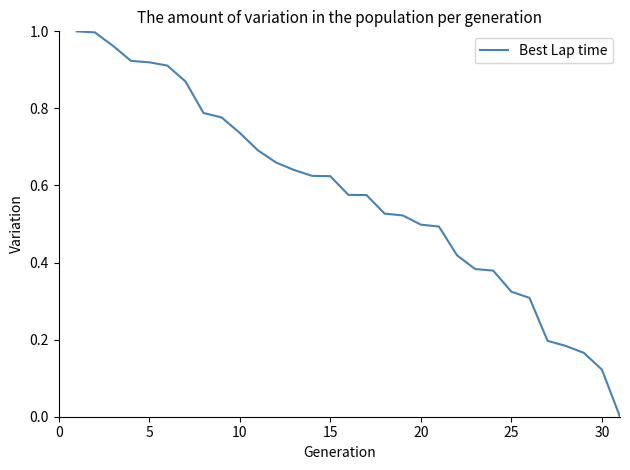

Reading right to left, extract all data points from this chart.

0.0	0.1	0.2	0.2	0.2	0.3	0.3	0.4	0.4	0.4	0.5	0.5	0.5	0.5	0.6	0.6	0.6	0.6	0.6	0.7	0.7	0.7	0.8	0.8	0.9	0.9	0.9	0.9	1.0	1.0	1.0